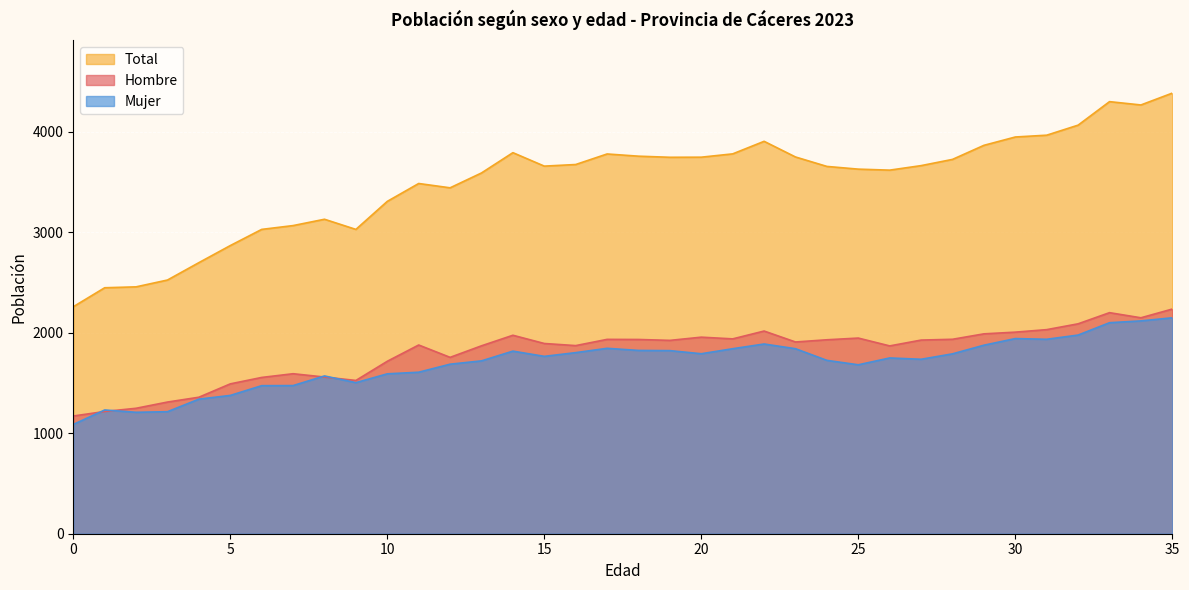

How many lines are shown in the chart?

3